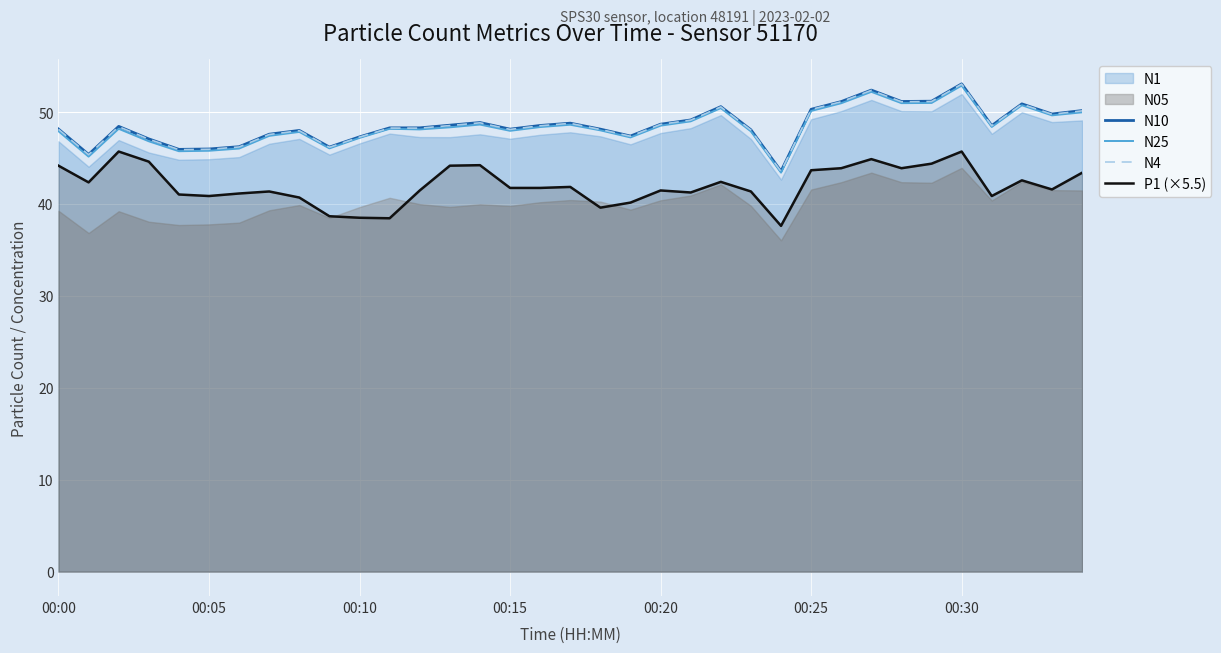

True or false: N4 has a value of 46.0 at 00:05.

True